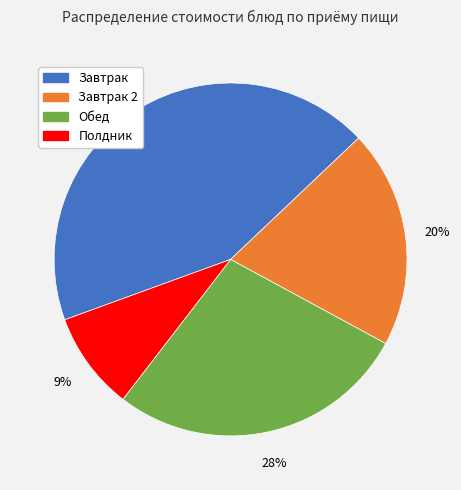

True or false: Завтрак accounts for 58% of the total.

False